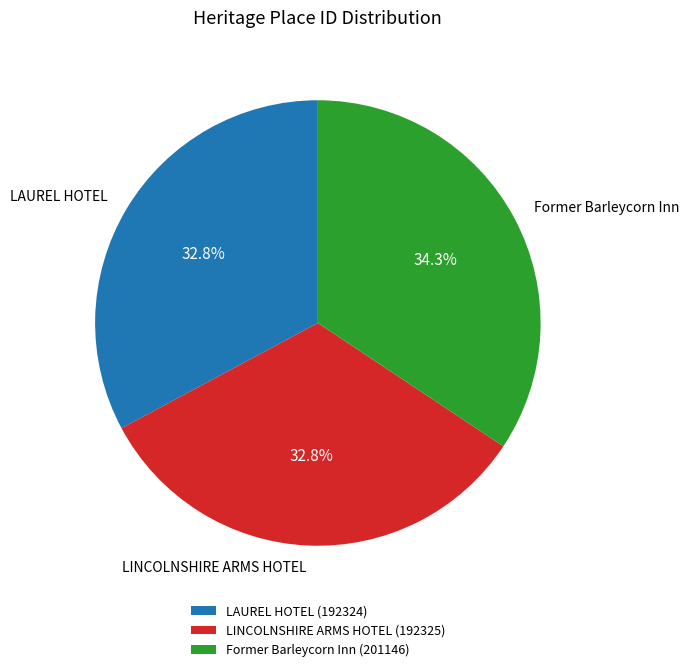

What percentage do LINCOLNSHIRE ARMS HOTEL and LAUREL HOTEL together represent?

65.7%